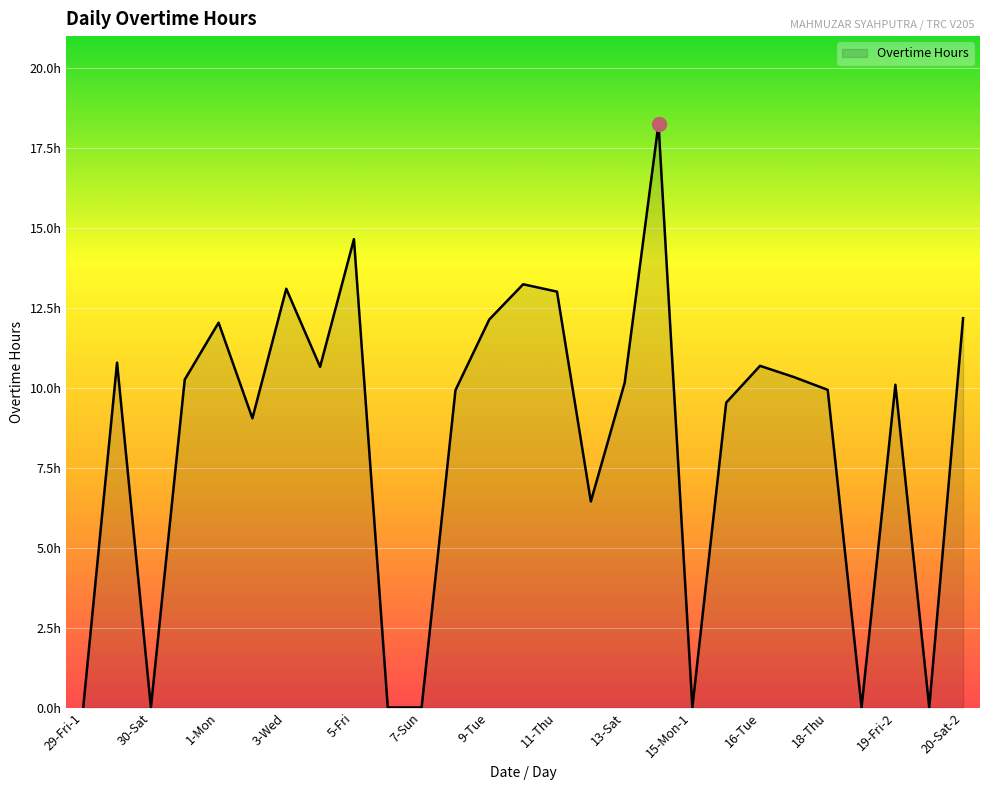

How many lines are shown in the chart?

1